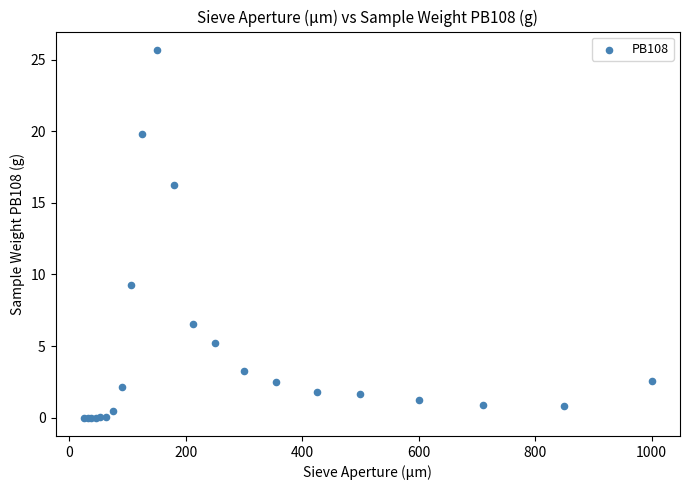

What Y value in the scatter plot is closest to 12?

9.3